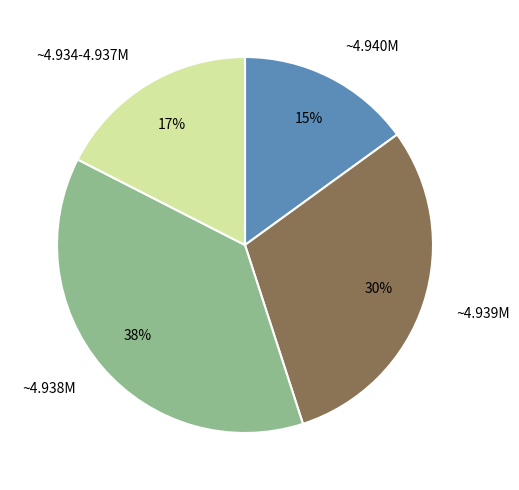

Rank the categories by value from highest to lowest.

~4.938M, ~4.939M, ~4.934-4.937M, ~4.940M